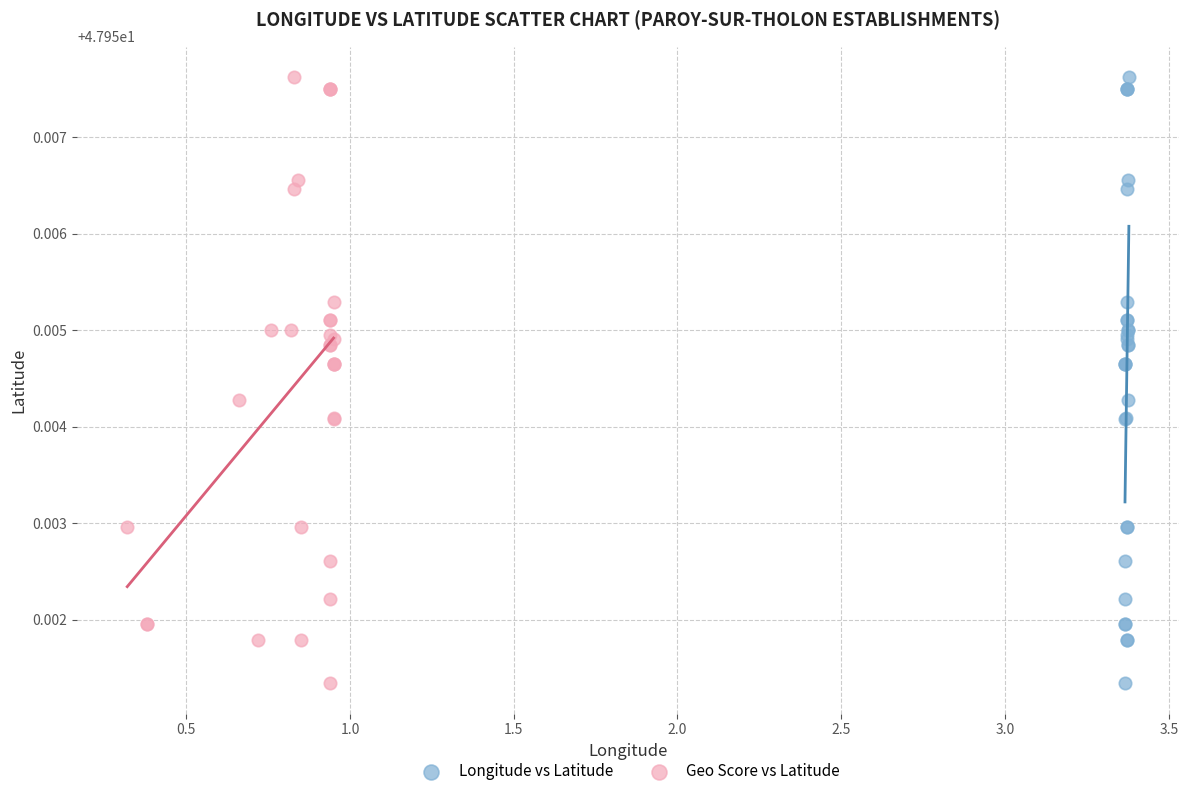

What are all the series names shown in the legend?

Longitude vs Latitude, Geo Score vs Latitude